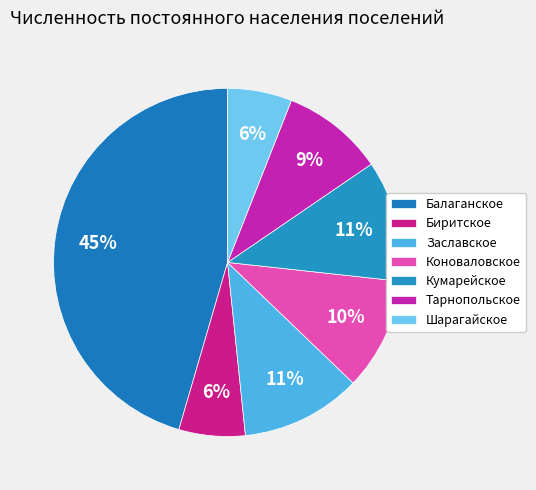

The Биритское slice represents 1% of the pie. True or false?

False